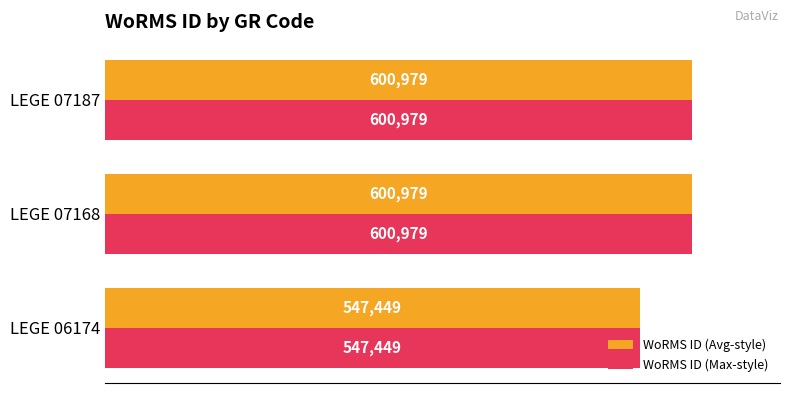

At how many categories does at least one series exceed 567292?

2